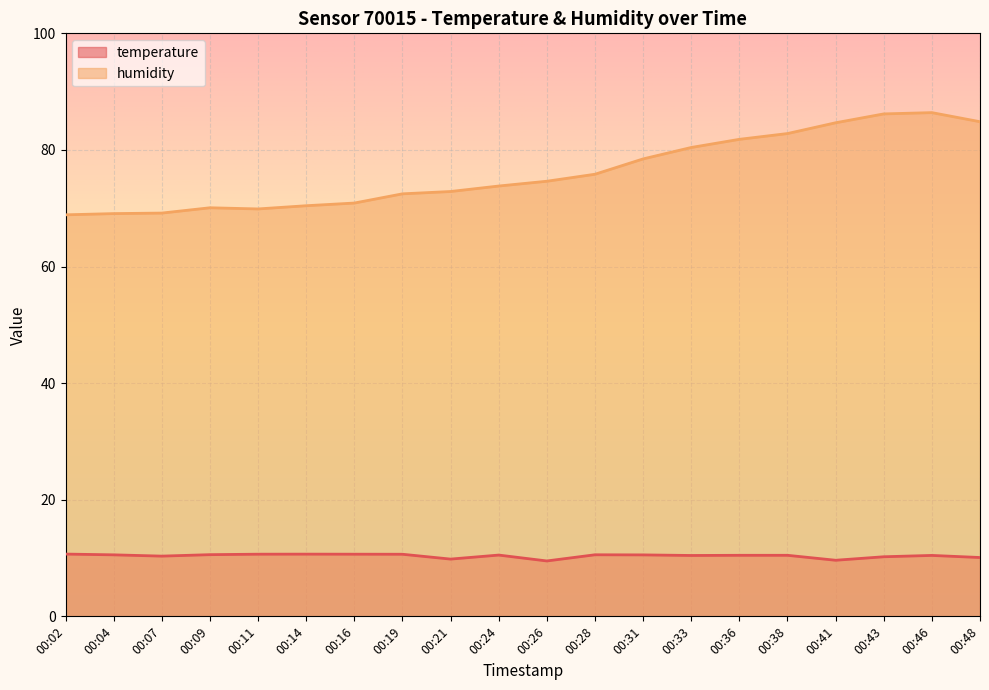

Reading left to right, extract all data points from this chart.

temperature: 00:02=10.7	00:04=10.6	00:07=10.3	00:09=10.6	00:11=10.7	00:14=10.7	00:16=10.7	00:19=10.7	00:21=9.8	00:24=10.5	00:26=9.5	00:28=10.6	00:31=10.5	00:33=10.4	00:36=10.5	00:38=10.5	00:41=9.6	00:43=10.2	00:46=10.4	00:48=10.1
humidity: 00:02=68.9	00:04=69.1	00:07=69.2	00:09=70.1	00:11=69.9	00:14=70.4	00:16=70.9	00:19=72.5	00:21=72.9	00:24=73.8	00:26=74.6	00:28=75.8	00:31=78.5	00:33=80.4	00:36=81.8	00:38=82.8	00:41=84.7	00:43=86.2	00:46=86.4	00:48=84.8